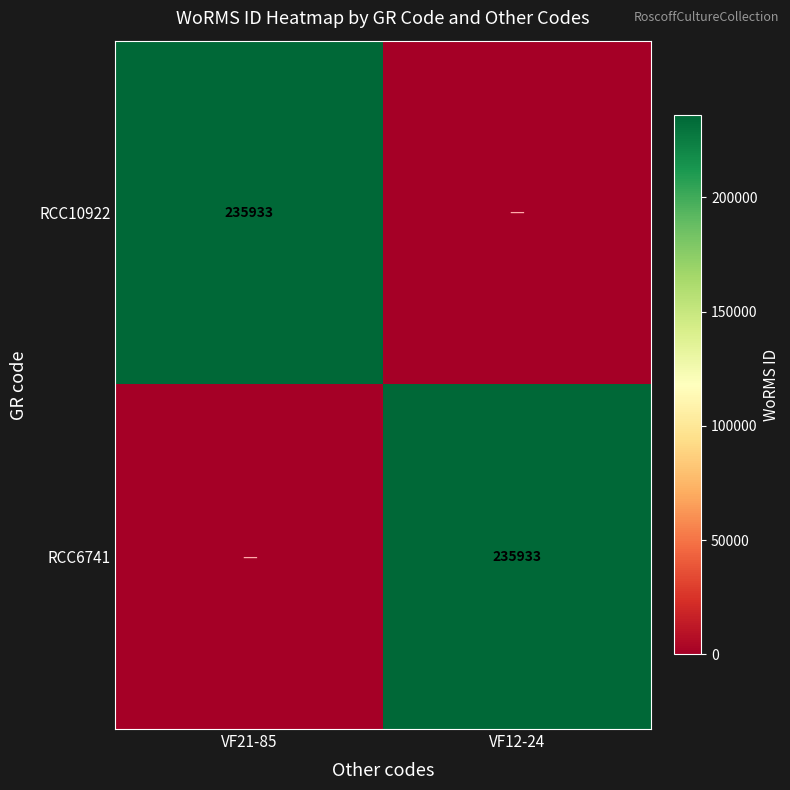

The RCC10922 series shows 58927 at VF21-85. True or false?

False